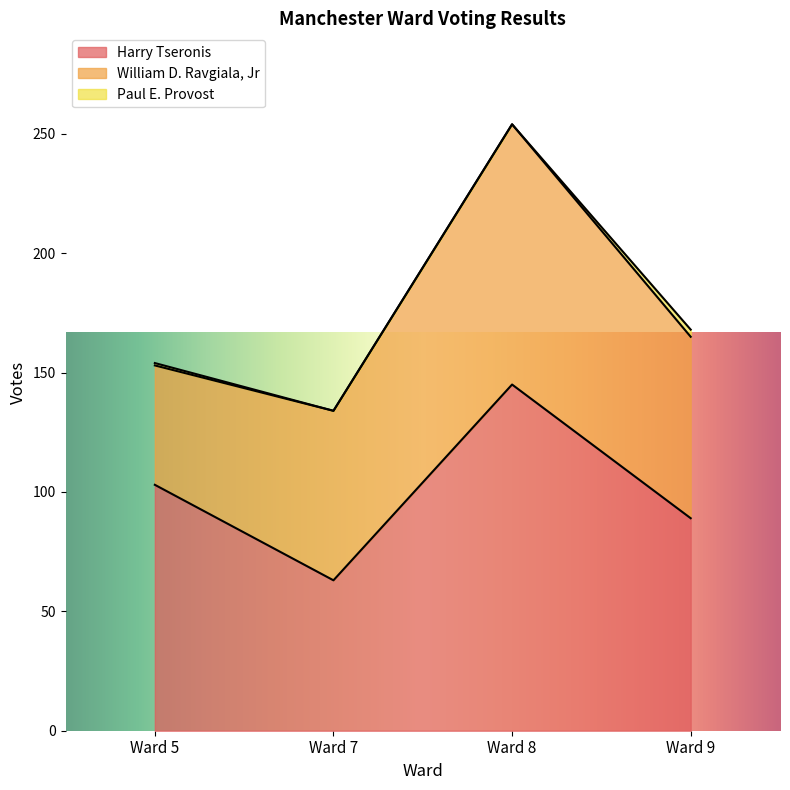

Count the Harry Tseronis values in the range 89 to 145.

3